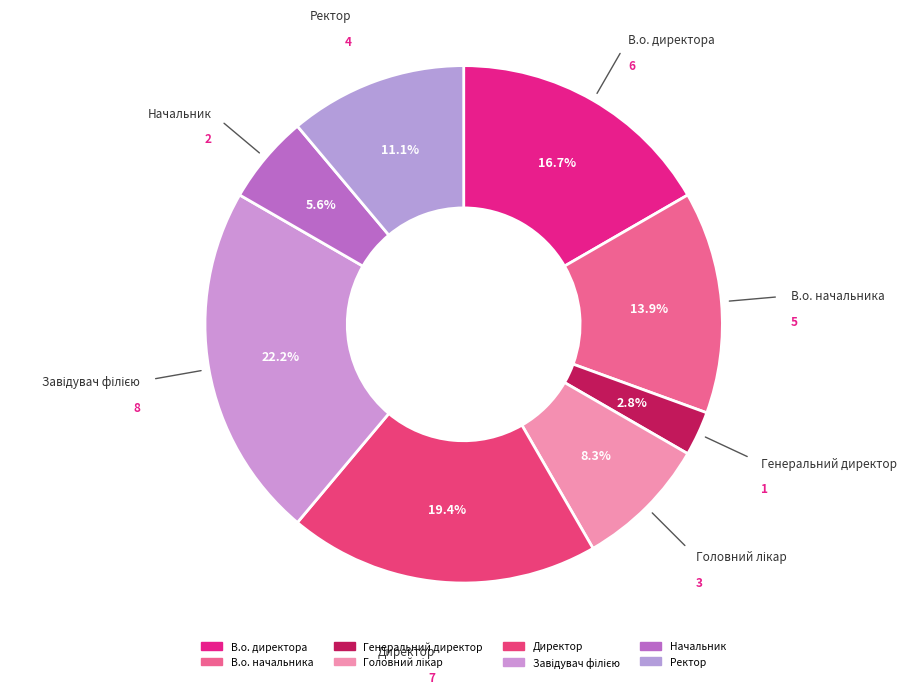

Is there any slice that represents more than half of the pie?

No